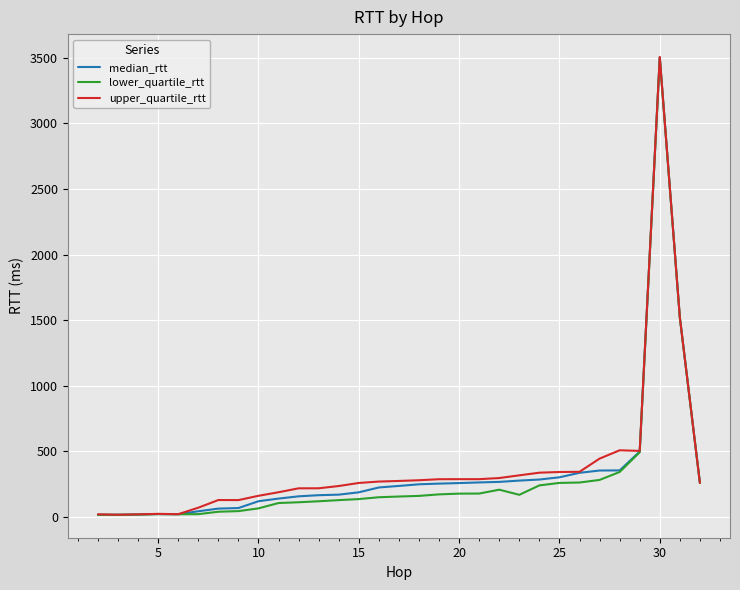

What are all the series names shown in the legend?

median_rtt, lower_quartile_rtt, upper_quartile_rtt